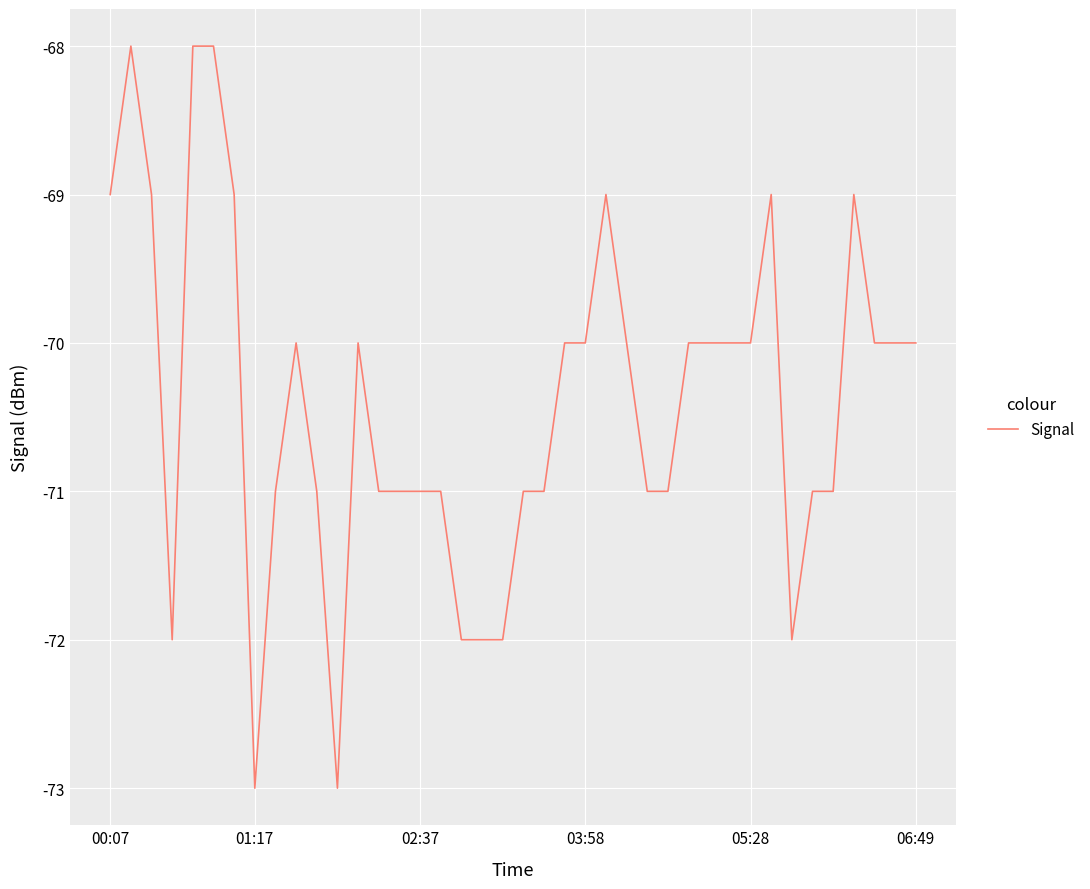

What is the minimum value shown in the chart?

-73